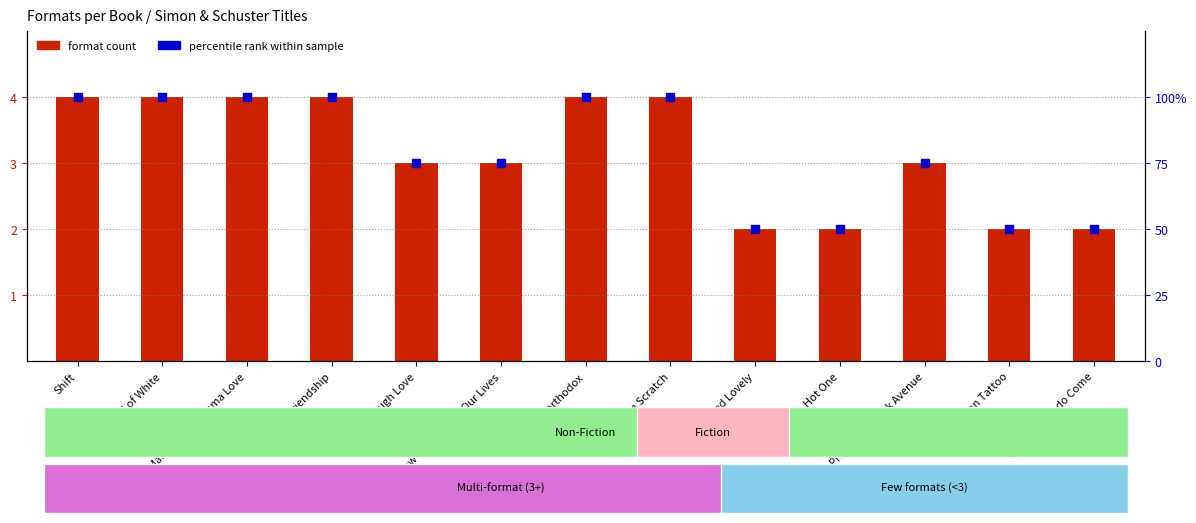

Is the value of percentile rank within sample at Primates of Park Avenue greater than the value of format count at Tough Love?

Yes